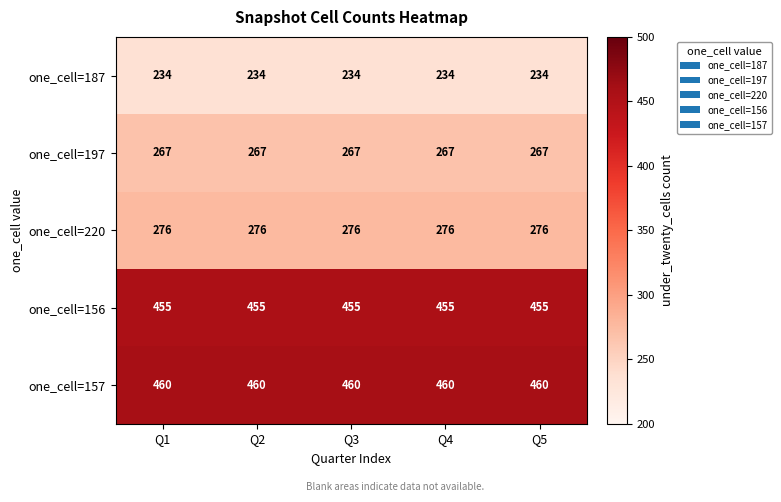

What is the average value of the one_cell=187 series?

234